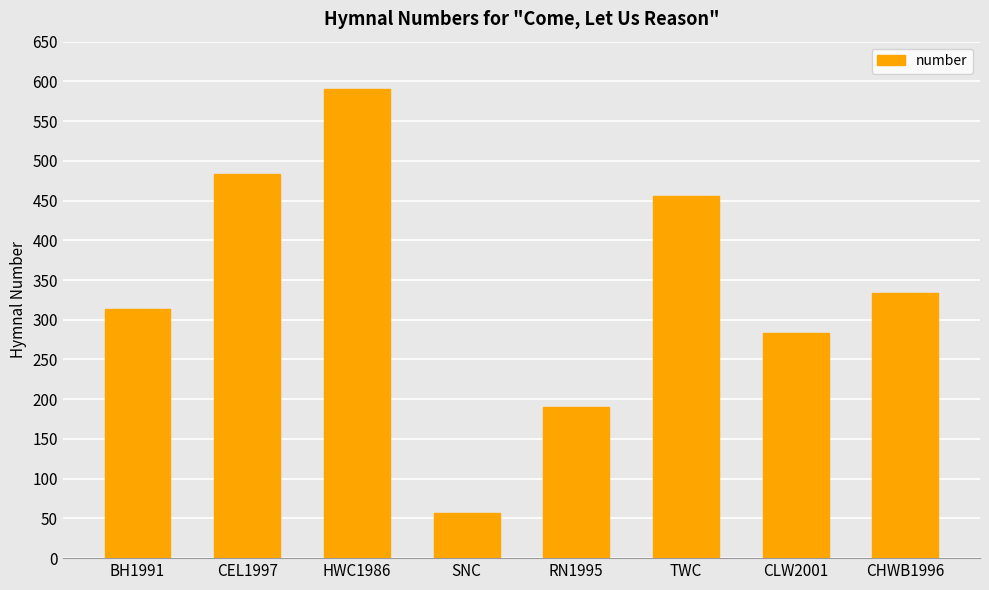

What is the sum of all values?

2708